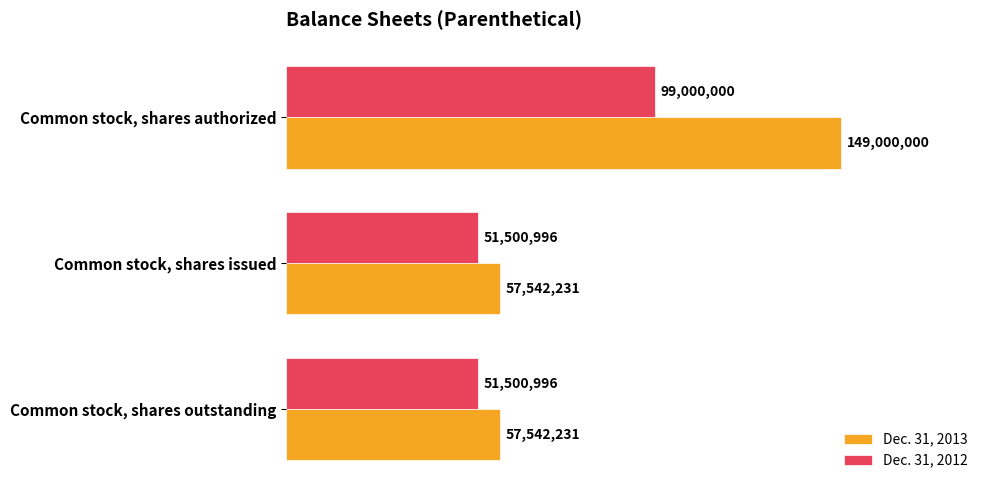

What are all the series names shown in the legend?

Dec. 31, 2013, Dec. 31, 2012